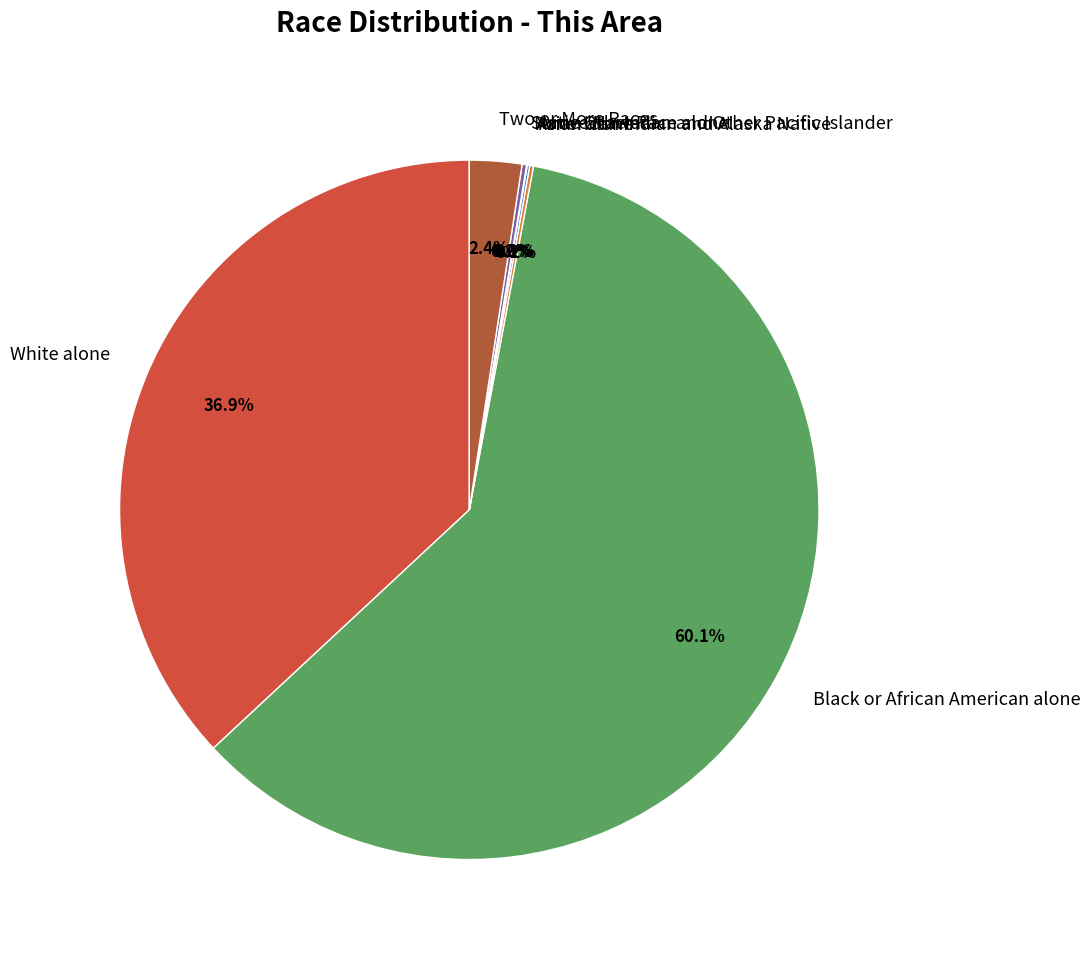

What portion of the pie excludes Two or More Races?

97.6%